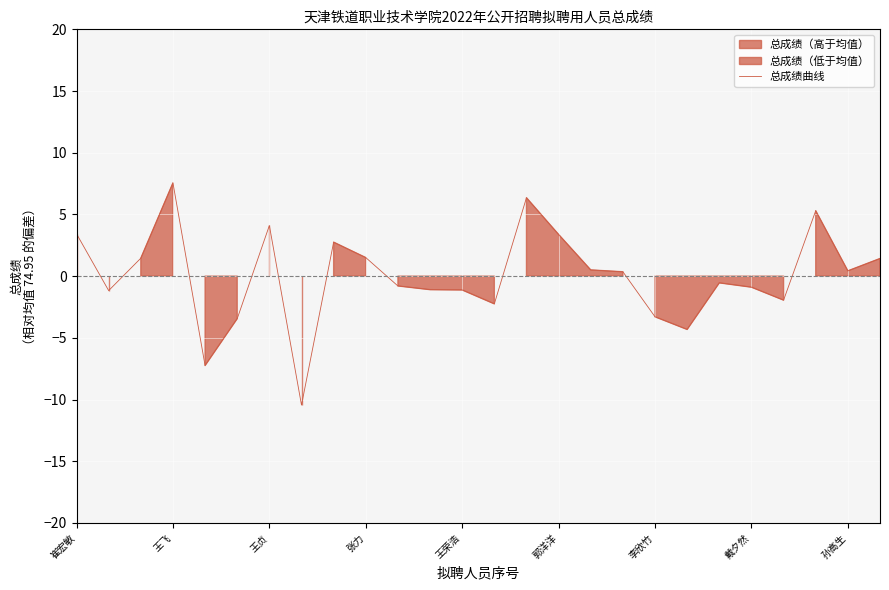

What is the change in value from 19 to 20?

+3.8